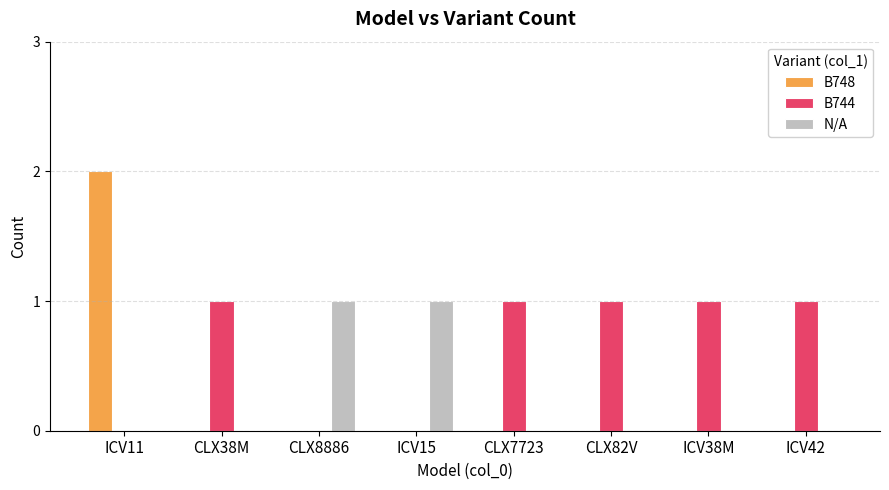

How many distinct data groups are displayed?

3